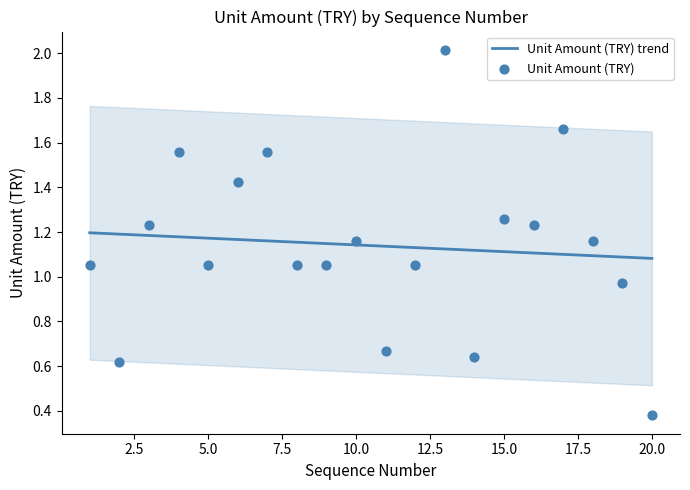

Which series has the largest total across all categories?

Unit Amount (TRY) trend